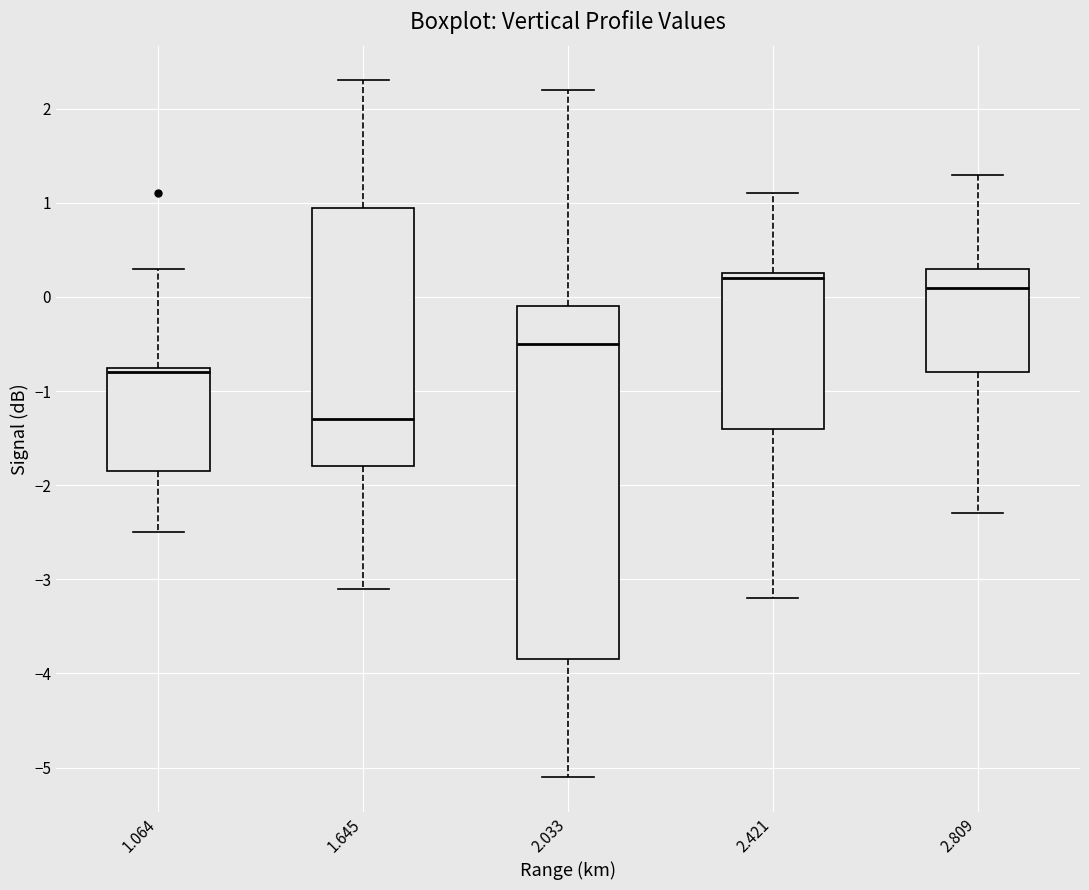

Reading left to right, read every box against the y-axis: the position of its median line, the range the box covers, and the ends of its whiskers. The values are not printed on the chart, so give them approximately, as read against the axis.

1.064: median -0.8, box -1.8 to -0.7, whiskers -2.5 to 0.3
1.645: median -1.3, box -1.8 to 1.0, whiskers -3.1 to 2.3
2.033: median -0.5, box -3.8 to -0.1, whiskers -5.1 to 2.2
2.421: median 0.2, box -1.4 to 0.3, whiskers -3.2 to 1.1
2.809: median 0.1, box -0.8 to 0.3, whiskers -2.3 to 1.3